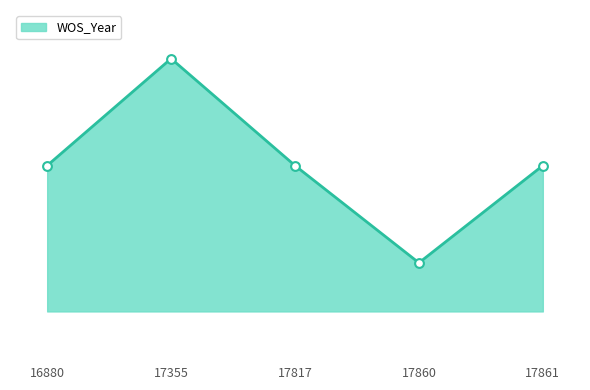

Which has a higher value, 17817 or 17861?

17817